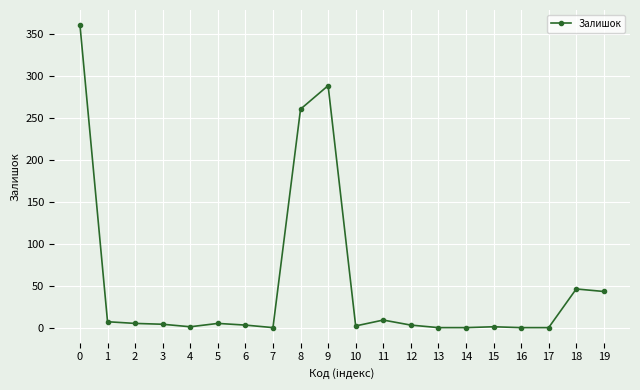

What is the greatest value displayed?

360